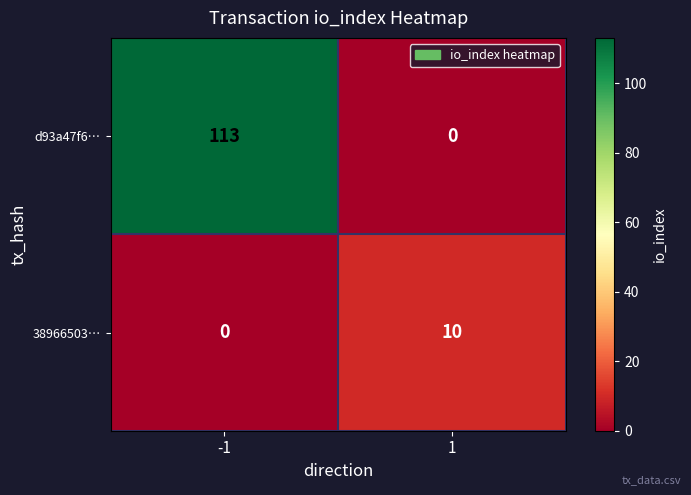

Reading left to right, what are all the values shown in this chart?

d93a47f6…: 113	0
38966503…: 0	10